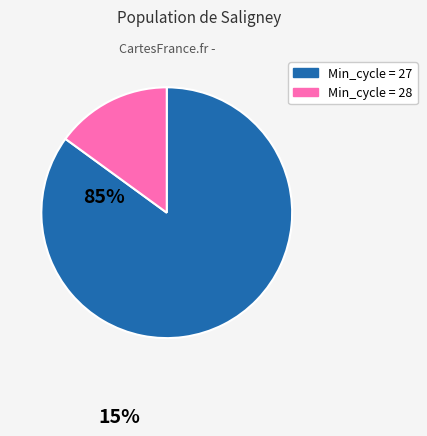

Is there any slice that represents more than half of the pie?

Yes